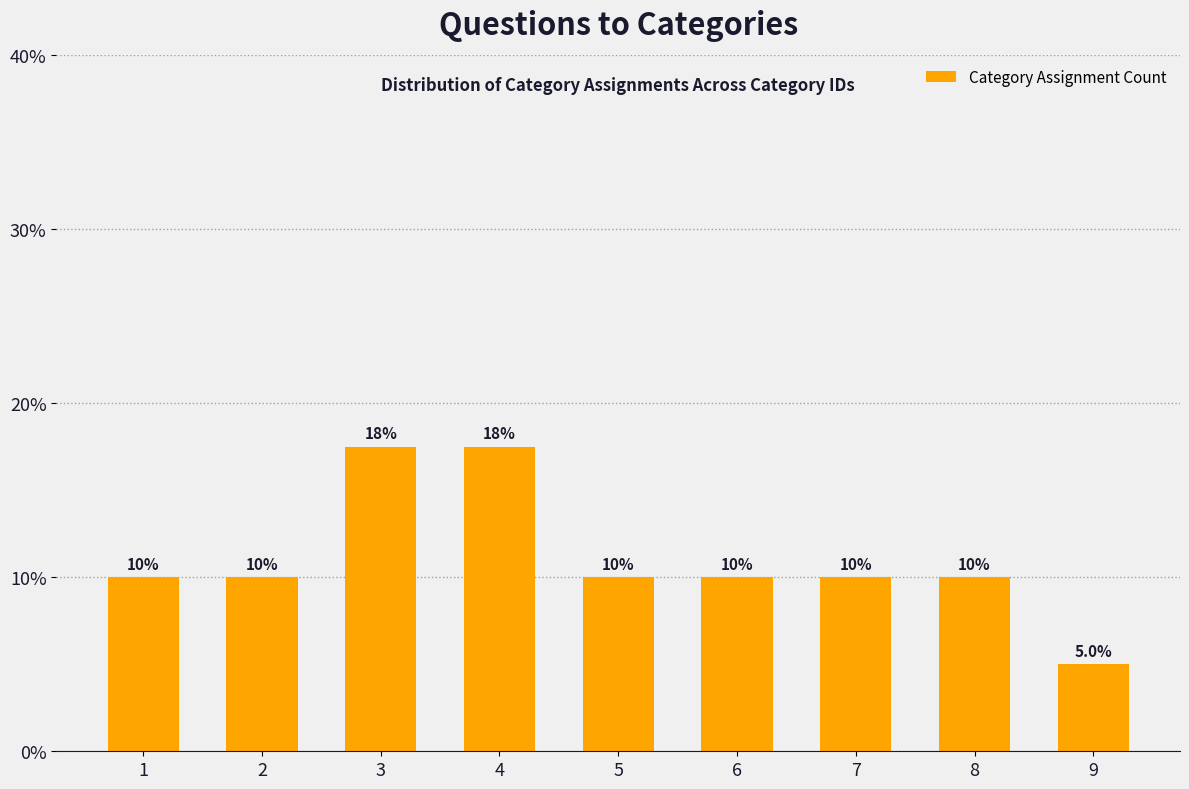

What is the value of the 4th bar from the left?

17.5